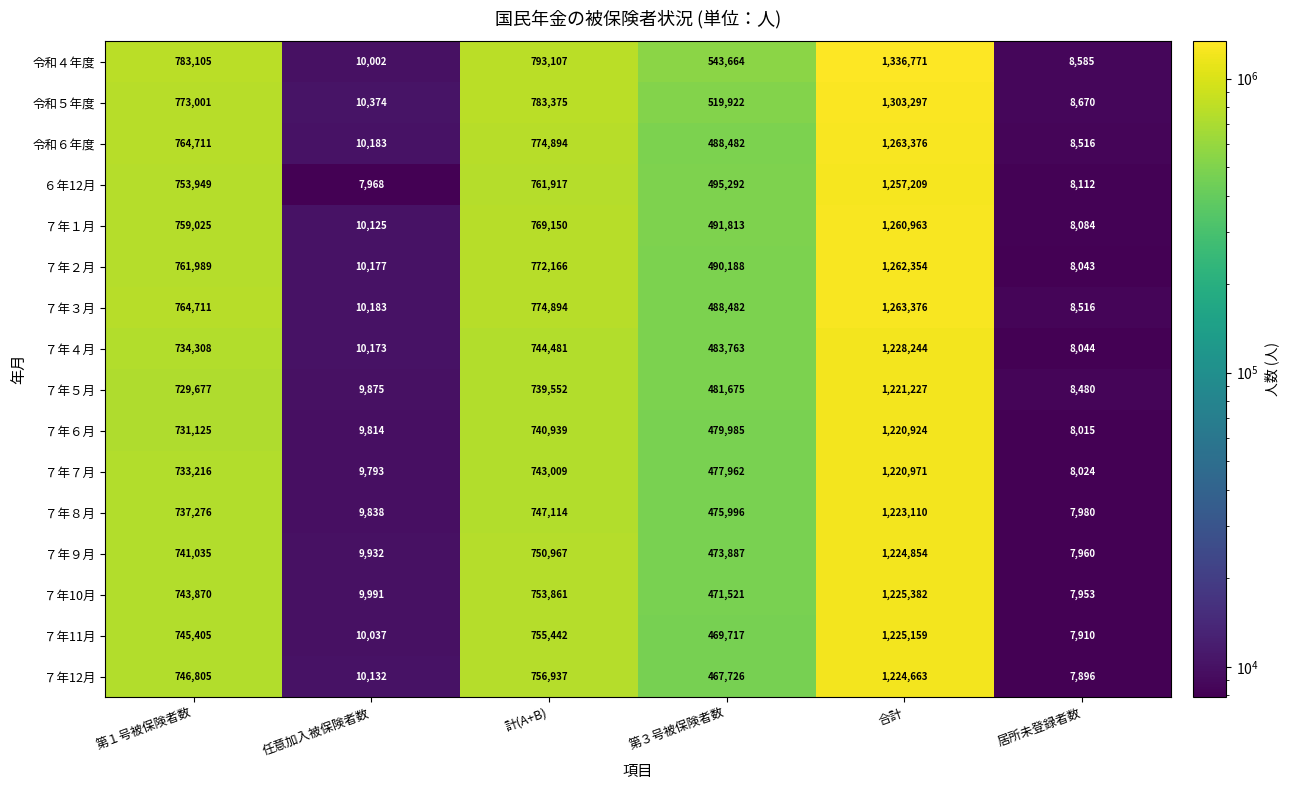

Read the ７年12月 value at 合計, to the nearest 100.

1224700